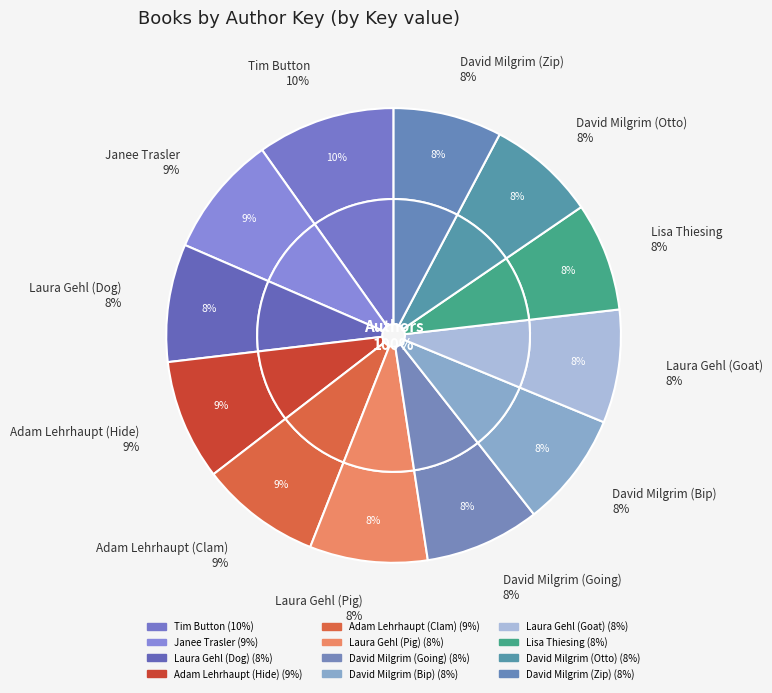

What is the change in value from Janee Trasler to David Milgrim (Otto)?

-20581125